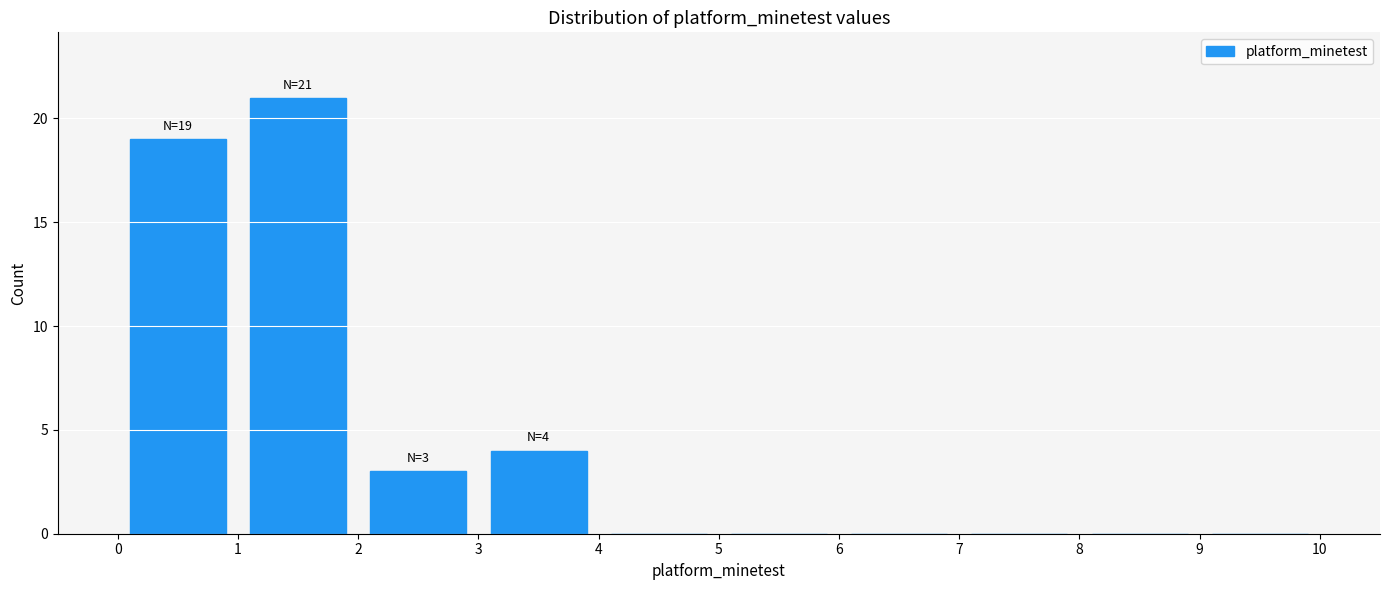

Which range on the x-axis has the tallest bar?

1 to 2